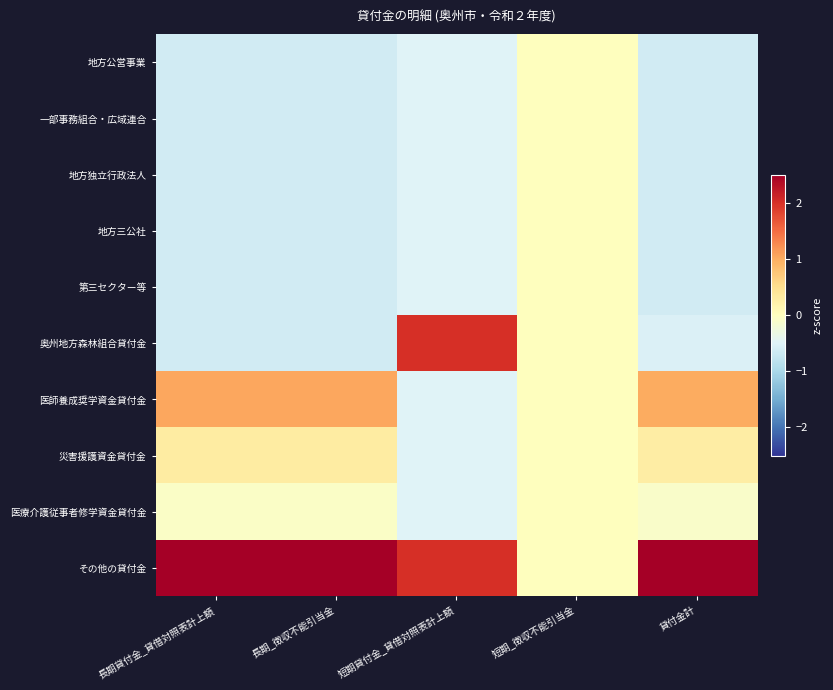

Reading right to left, what are all the values shown in this chart?

地方公営事業: 貸付金計=-0.6	短期_徴収不能引当金=0.0	短期貸付金_貸借対照表計上額=-0.5	長期_徴収不能引当金=-0.6	長期貸付金_貸借対照表計上額=-0.6
一部事務組合・広域連合: 貸付金計=-0.6	短期_徴収不能引当金=0.0	短期貸付金_貸借対照表計上額=-0.5	長期_徴収不能引当金=-0.6	長期貸付金_貸借対照表計上額=-0.6
地方独立行政法人: 貸付金計=-0.6	短期_徴収不能引当金=0.0	短期貸付金_貸借対照表計上額=-0.5	長期_徴収不能引当金=-0.6	長期貸付金_貸借対照表計上額=-0.6
地方三公社: 貸付金計=-0.6	短期_徴収不能引当金=0.0	短期貸付金_貸借対照表計上額=-0.5	長期_徴収不能引当金=-0.6	長期貸付金_貸借対照表計上額=-0.6
第三セクター等: 貸付金計=-0.6	短期_徴収不能引当金=0.0	短期貸付金_貸借対照表計上額=-0.5	長期_徴収不能引当金=-0.6	長期貸付金_貸借対照表計上額=-0.6
奥州地方森林組合貸付金: 貸付金計=-0.5	短期_徴収不能引当金=0.0	短期貸付金_貸借対照表計上額=2.0	長期_徴収不能引当金=-0.6	長期貸付金_貸借対照表計上額=-0.6
医師養成奨学資金貸付金: 貸付金計=1.0	短期_徴収不能引当金=0.0	短期貸付金_貸借対照表計上額=-0.5	長期_徴収不能引当金=1.0	長期貸付金_貸借対照表計上額=1.0
災害援護資金貸付金: 貸付金計=0.3	短期_徴収不能引当金=0.0	短期貸付金_貸借対照表計上額=-0.5	長期_徴収不能引当金=0.3	長期貸付金_貸借対照表計上額=0.3
医療介護従事者修学資金貸付金: 貸付金計=-0.1	短期_徴収不能引当金=0.0	短期貸付金_貸借対照表計上額=-0.5	長期_徴収不能引当金=-0.1	長期貸付金_貸借対照表計上額=-0.1
その他の貸付金: 貸付金計=2.5	短期_徴収不能引当金=0.0	短期貸付金_貸借対照表計上額=2.0	長期_徴収不能引当金=2.5	長期貸付金_貸借対照表計上額=2.5